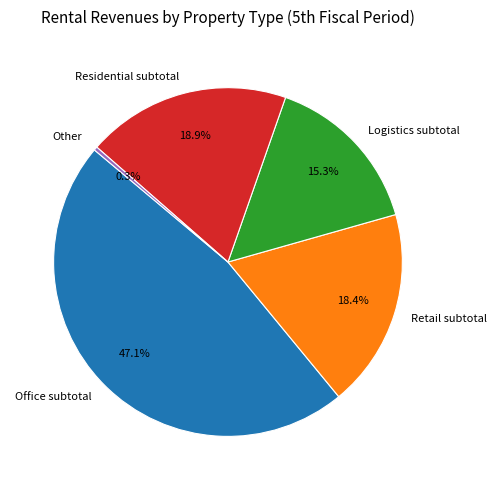

How much of the chart is everything except Retail subtotal?

81.6%